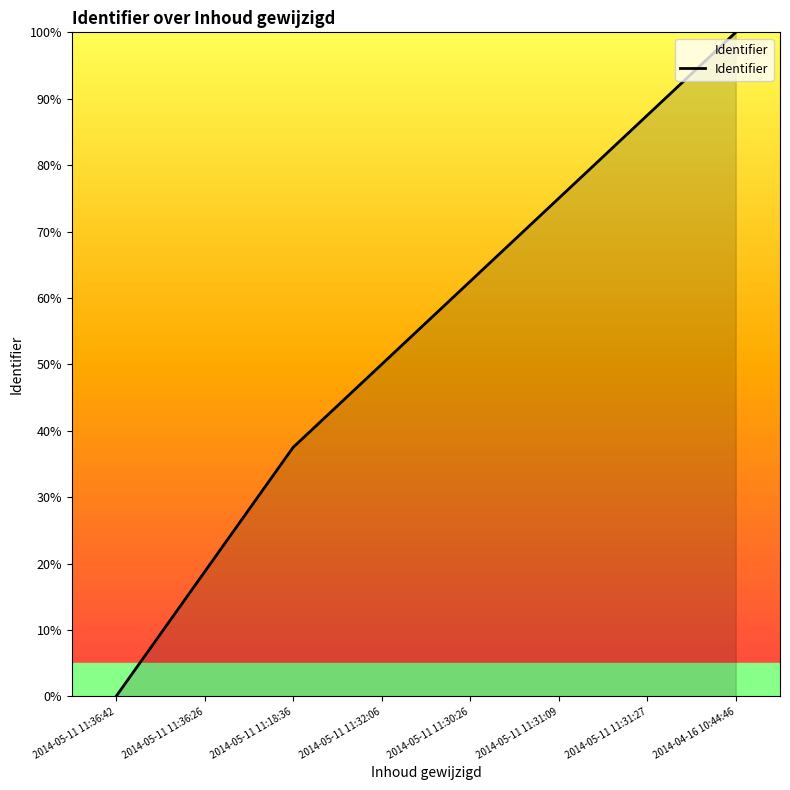

List the labels in order of value, smallest first.

2014-05-11 11:36:42, 2014-05-11 11:36:26, 2014-05-11 11:18:36, 2014-05-11 11:32:06, 2014-05-11 11:30:26, 2014-05-11 11:31:09, 2014-05-11 11:31:27, 2014-04-16 10:44:46